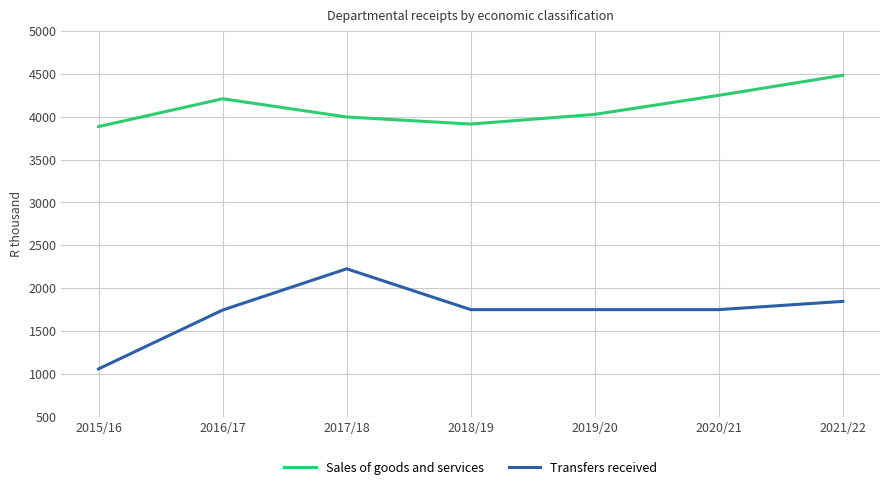

Rank the series at 2021/22 from highest to lowest value.

Sales of goods and services, Transfers received